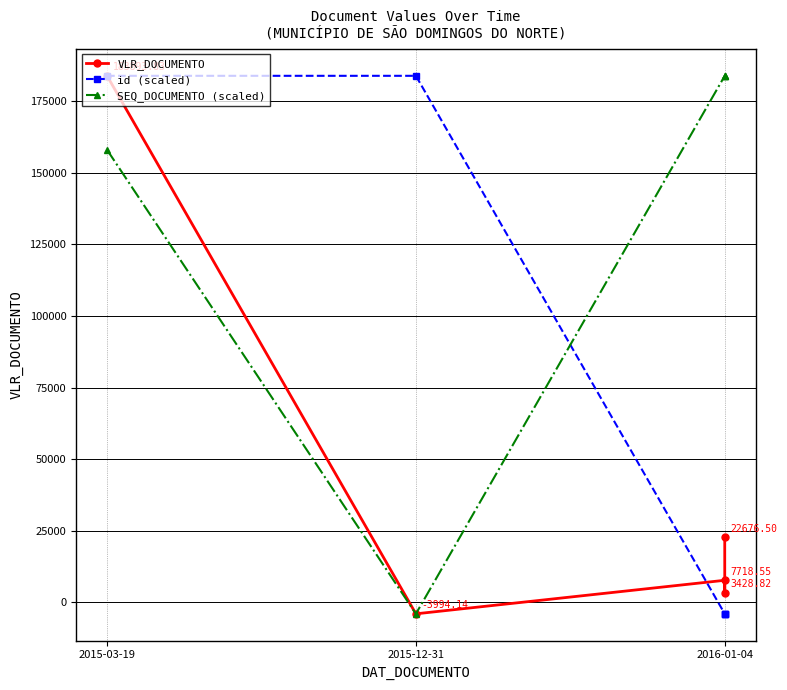

True or false: SEQ_DOCUMENTO (scaled) has a value of 243683.8 at 2016-01-04.

False